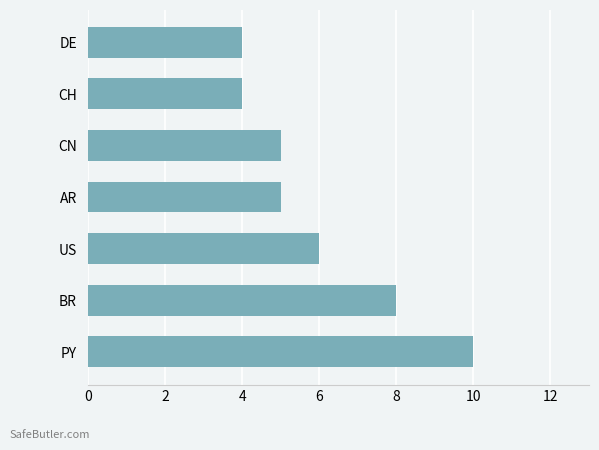

Does the chart contain any negative values?

No